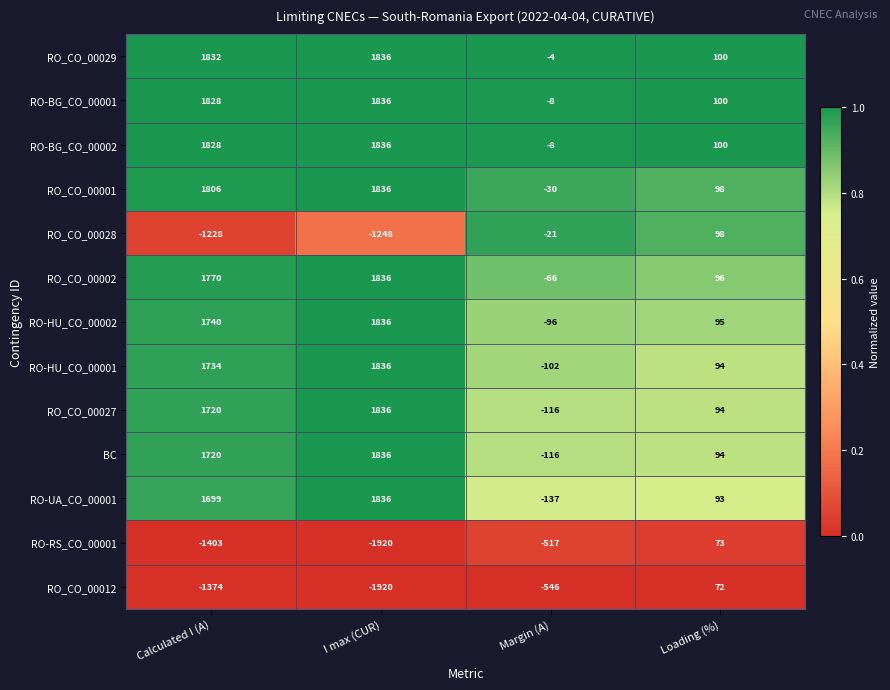

The RO_CO_00001 series shows 31 at Loading (%). True or false?

False